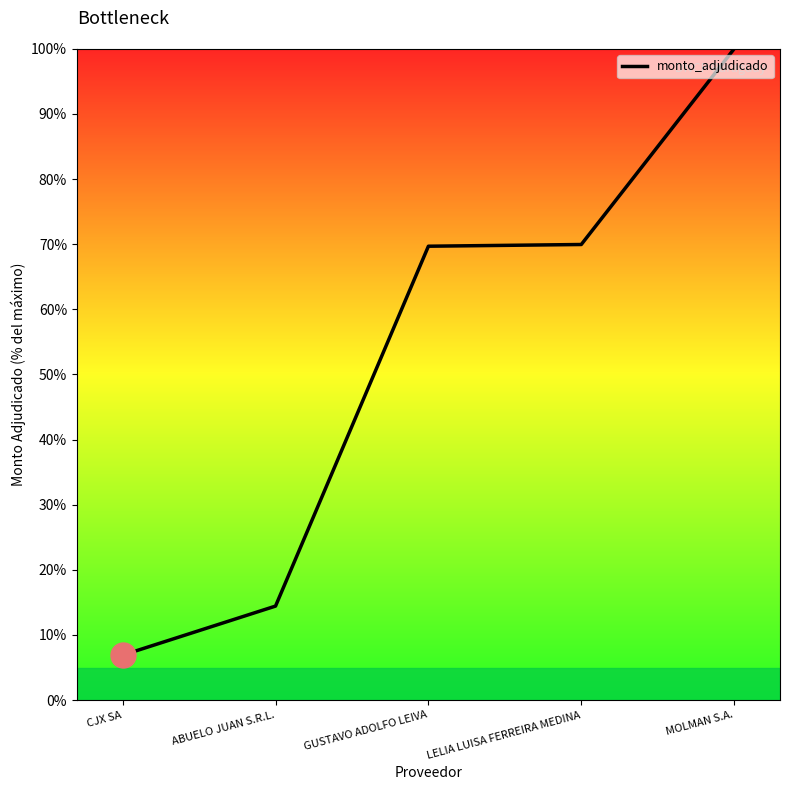

Count the number of categories in the chart.

5